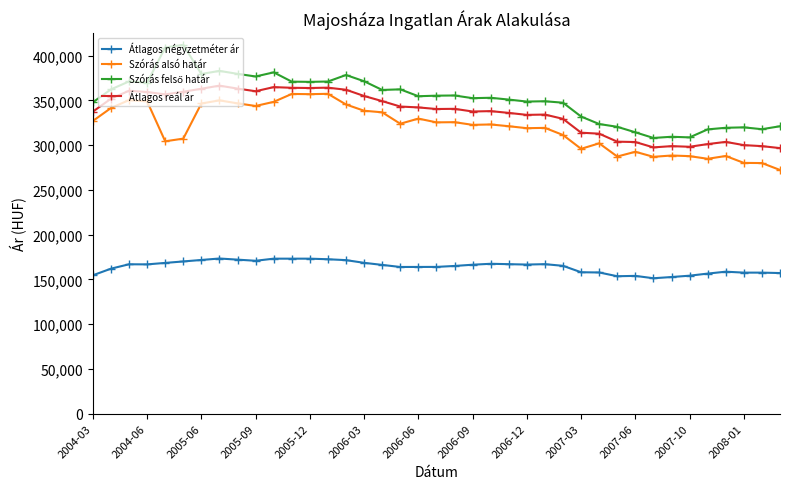

How many categories are shown in the chart?

39